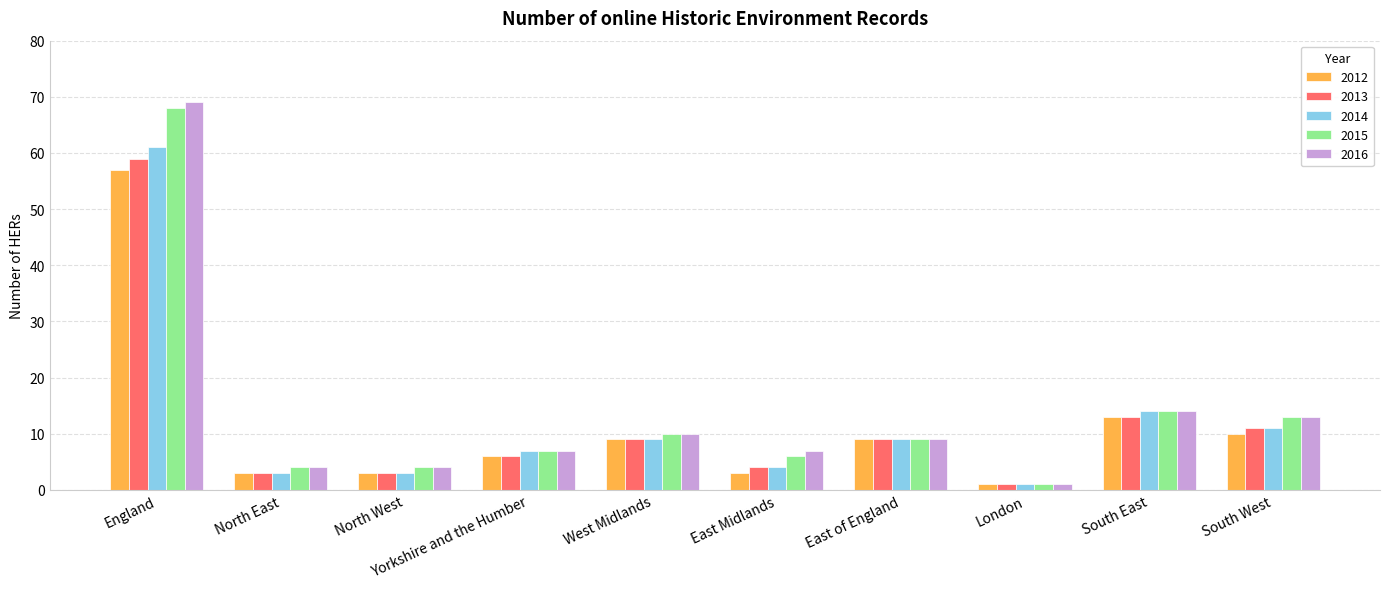

What is the difference between the 2015 values at East Midlands and North East?

2